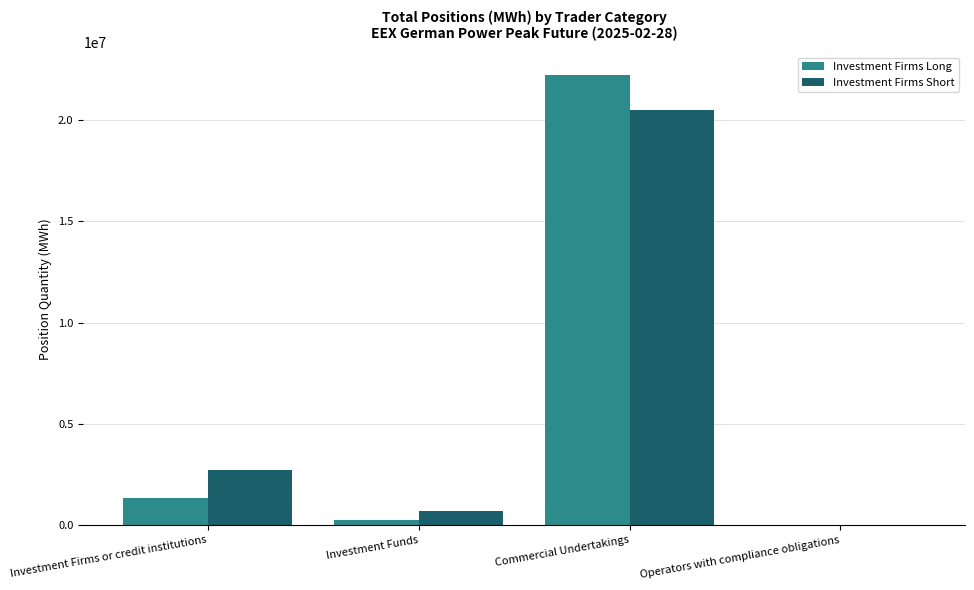

Are the bars grouped side by side (vs. stacked)?

Yes